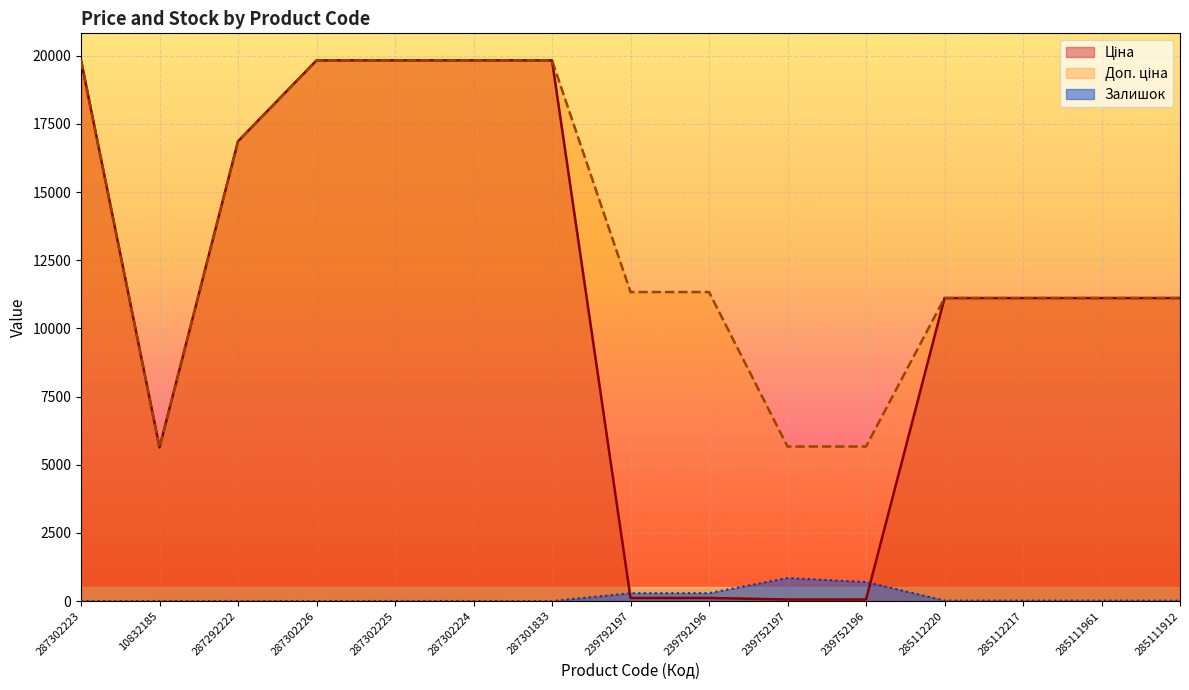

The Доп. ціна series shows 19831.1 at 287301833. True or false?

True